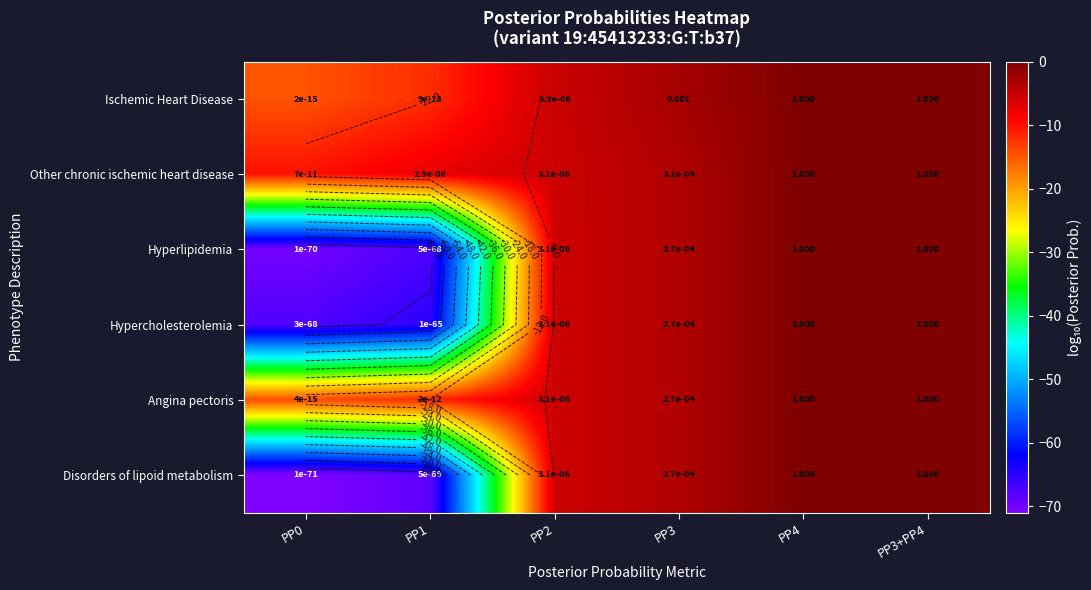

Rank the series at PP1 from lowest to highest value.

Disorders of lipoid metabolism, Hyperlipidemia, Hypercholesterolemia, Ischemic Heart Disease, Angina pectoris, Other chronic ischemic heart disease